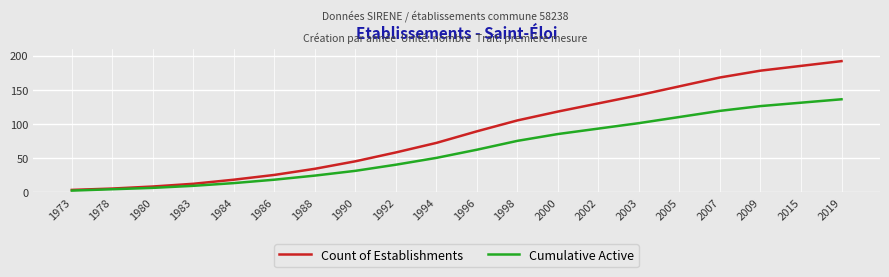

Which series changed the most between 1998 and 2003?

Count of Establishments